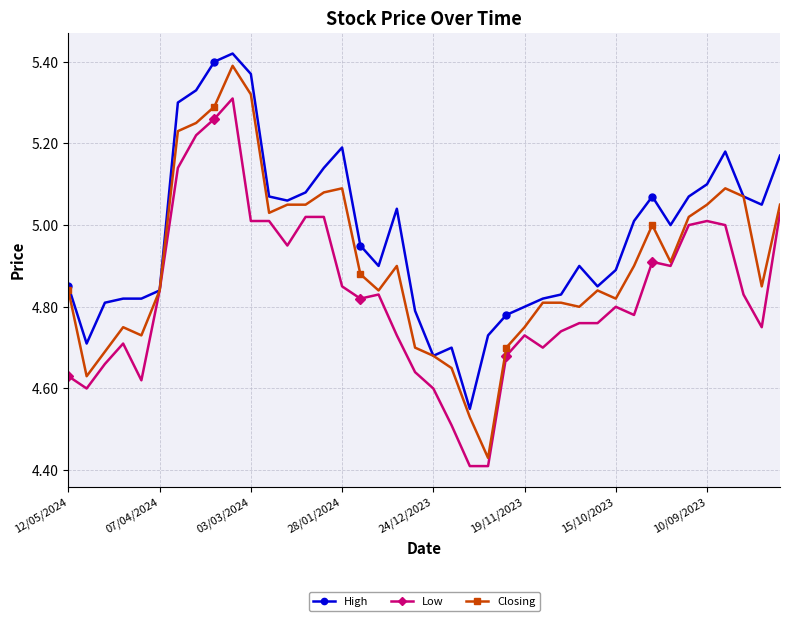

True or false: High has more than 2 interior local peaks.

True